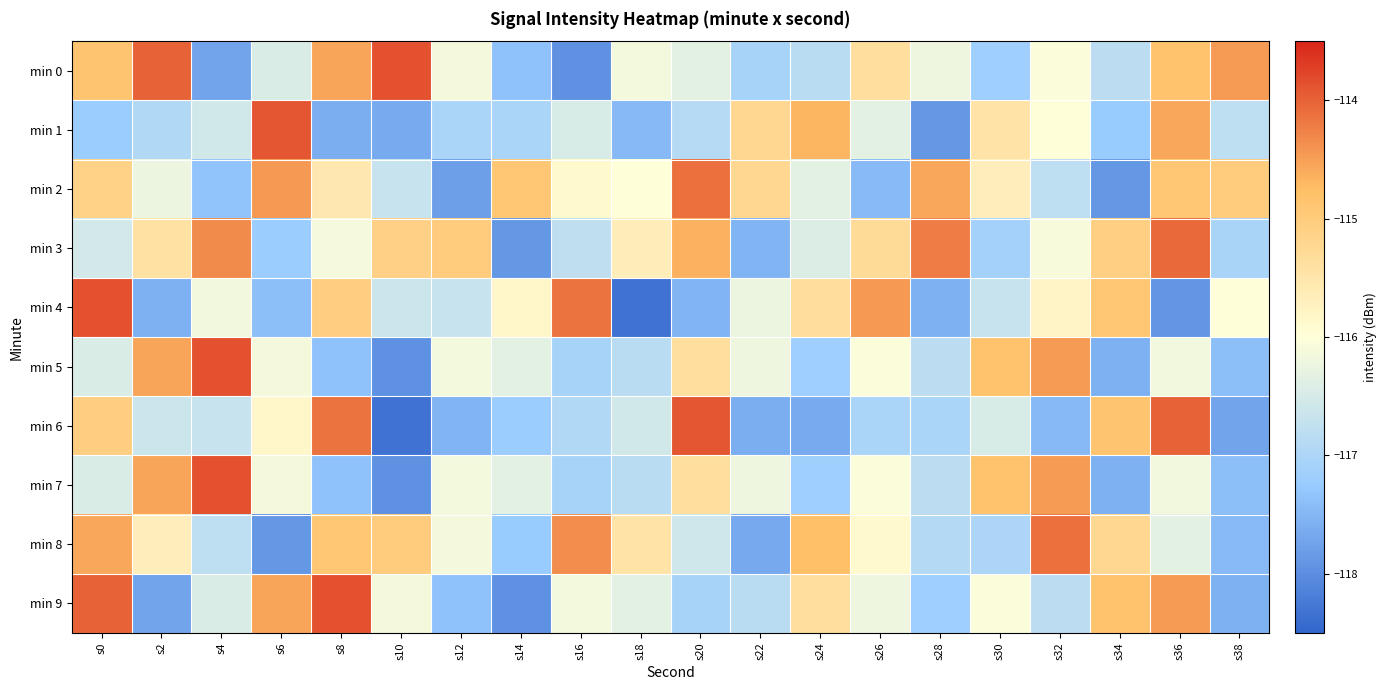

Which series has the largest range (max minus min)?

min 4